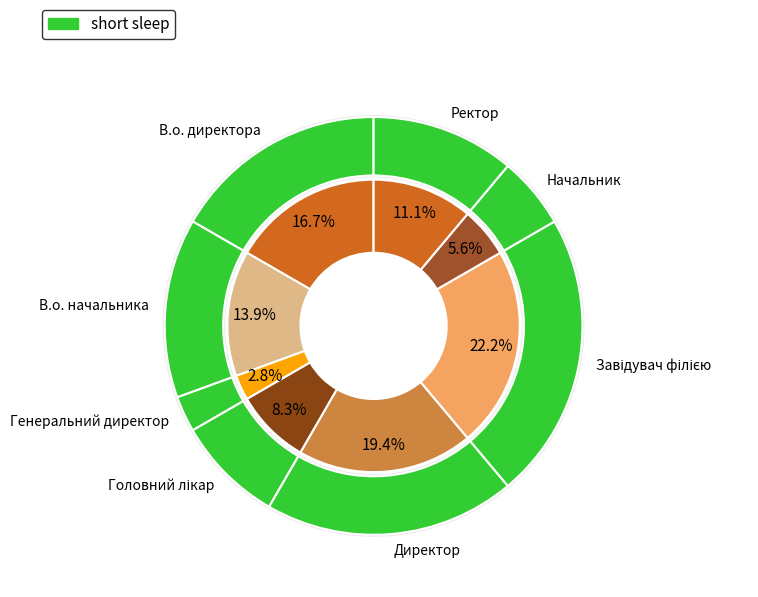

What percentage is the Головний лікар slice, to the nearest percent?

8%